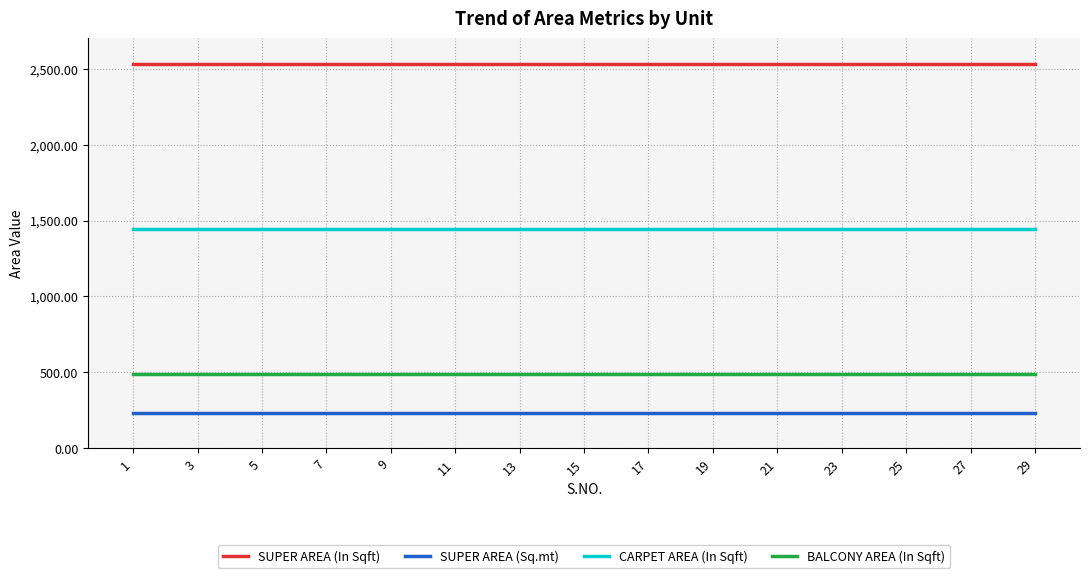

Reading right to left, what are all the values shown in this chart?

SUPER AREA (In Sqft): 2530.4	2530.4	2530.4	2530.4	2530.4	2530.4	2530.4	2530.4	2530.4	2530.4	2530.4	2530.4	2530.4	2530.4	2530.4
SUPER AREA (Sq.mt): 235.1	235.1	235.1	235.1	235.1	235.1	235.1	235.1	235.1	235.1	235.1	235.1	235.1	235.1	235.1
CARPET AREA (In Sqft): 1442.3	1442.3	1442.3	1442.3	1442.3	1442.3	1442.3	1442.3	1442.3	1442.3	1442.3	1442.3	1442.3	1442.3	1442.3
BALCONY AREA (In Sqft): 491.3	491.3	491.3	491.3	491.3	491.3	491.3	491.3	491.3	491.3	491.3	491.3	491.3	491.3	491.3